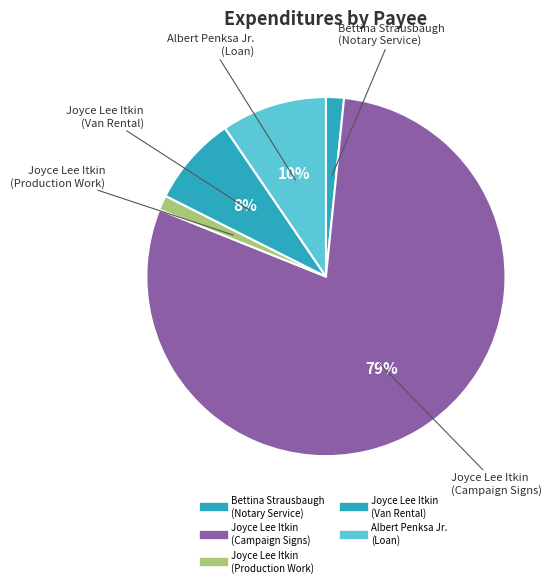

Which slice represents more than half of the pie?

Joyce Lee Itkin
(Campaign Signs)